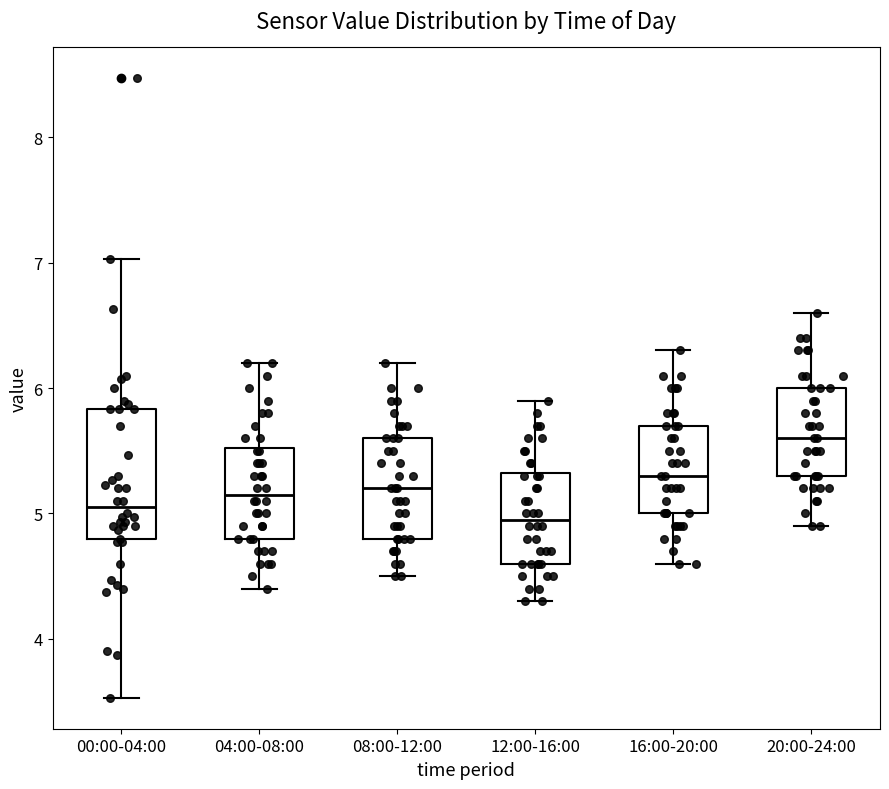

Where is the lower edge of the box for 00:00-04:00 on the y-axis? The values are not printed on the chart, so give them approximately, as read against the axis.

4.8